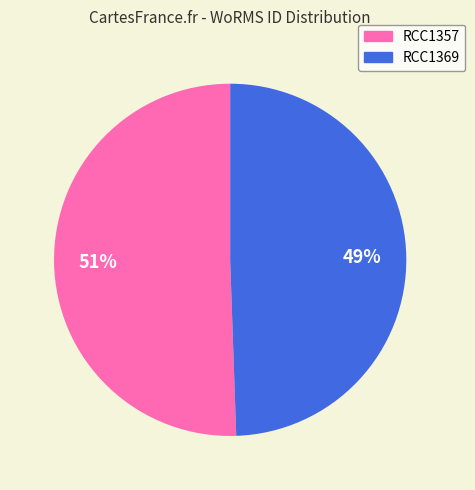

Rank the categories by value from highest to lowest.

RCC1357, RCC1369